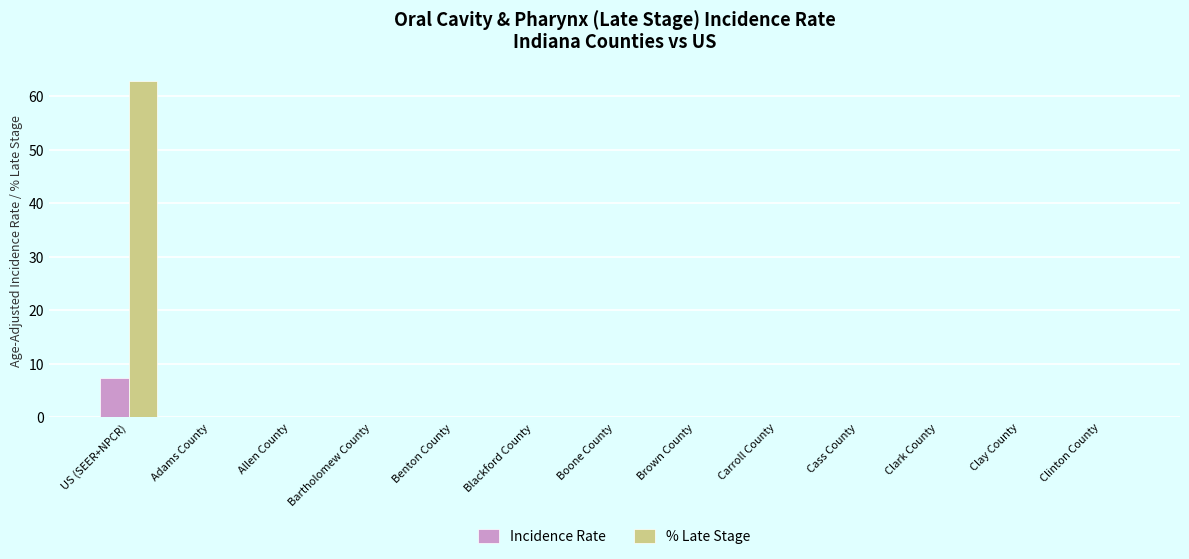

True or false: Incidence Rate has a value of 0.0 at Blackford County.

True